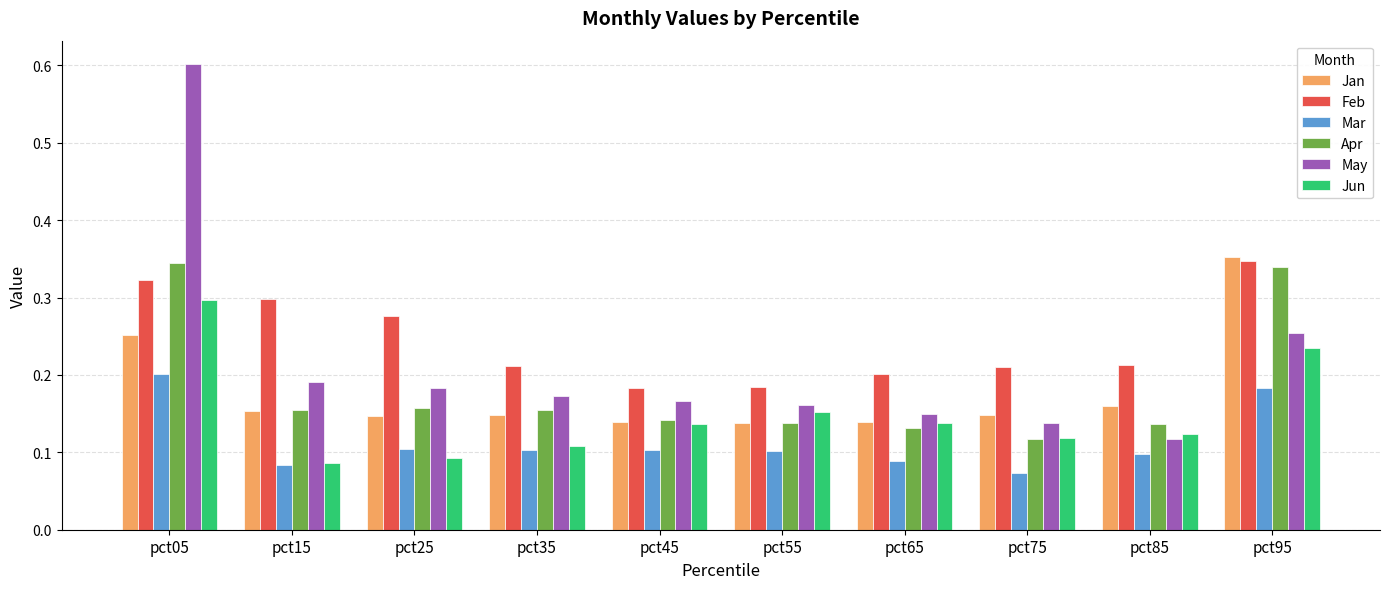

Which series has the largest range (max minus min)?

May